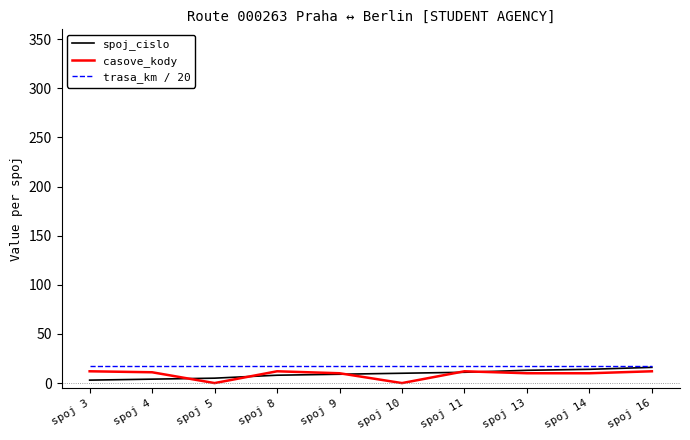

What is the difference between the maximum and minimum values in the spoj_cislo series?

13